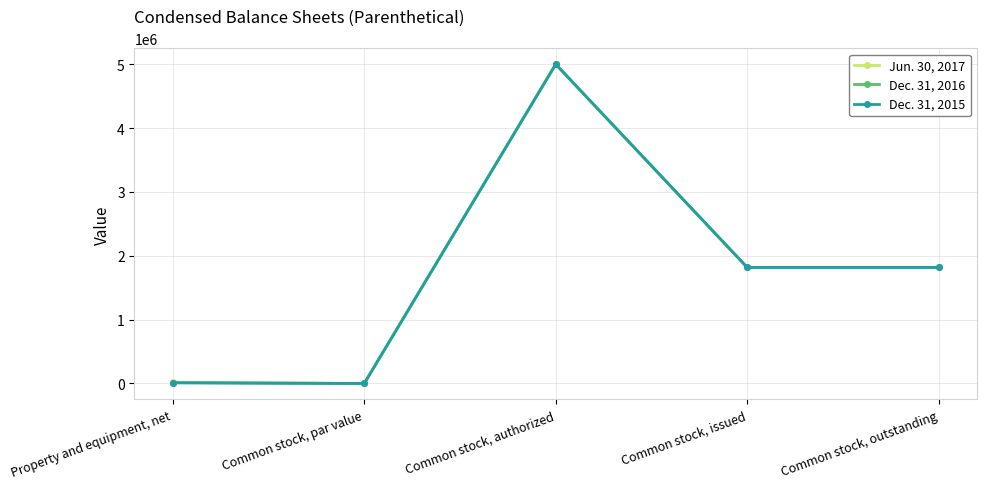

Count the number of categories in the chart.

5